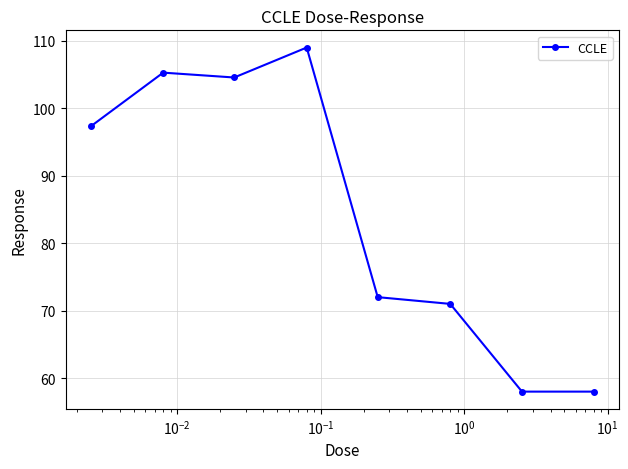

What is the value of the 6th point from the left?

71.0